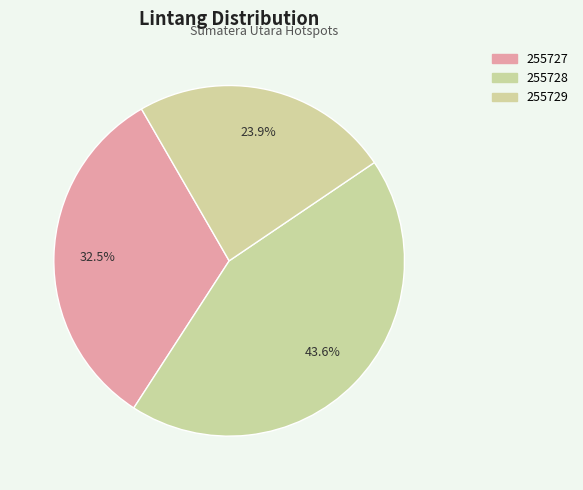

Is it true that 255729 is 33% of the pie?

False